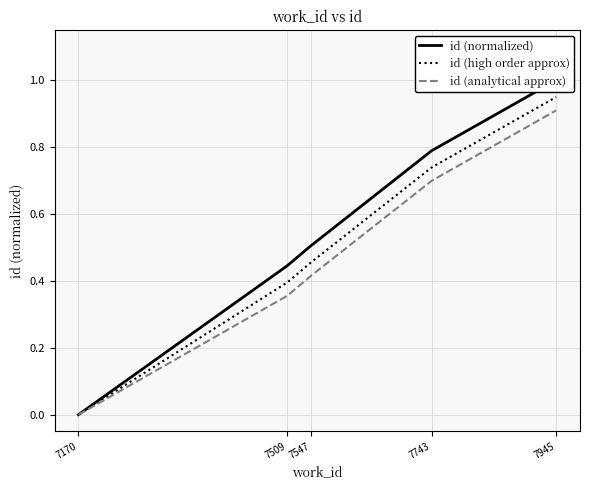

Reading left to right, what are all the values shown in this chart?

id (normalized): 7170=0.0	7509=0.4	7547=0.5	7743=0.8	7945=1.0
id (high order approx): 7170=0.0	7509=0.4	7547=0.5	7743=0.7	7945=0.9
id (analytical approx): 7170=0.0	7509=0.4	7547=0.4	7743=0.7	7945=0.9